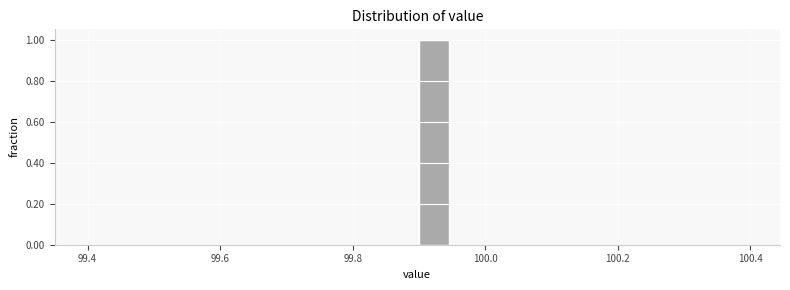

Around what value on the x-axis is the tallest bar? Give the approximate position of its centre, as read against the axis.

99.92